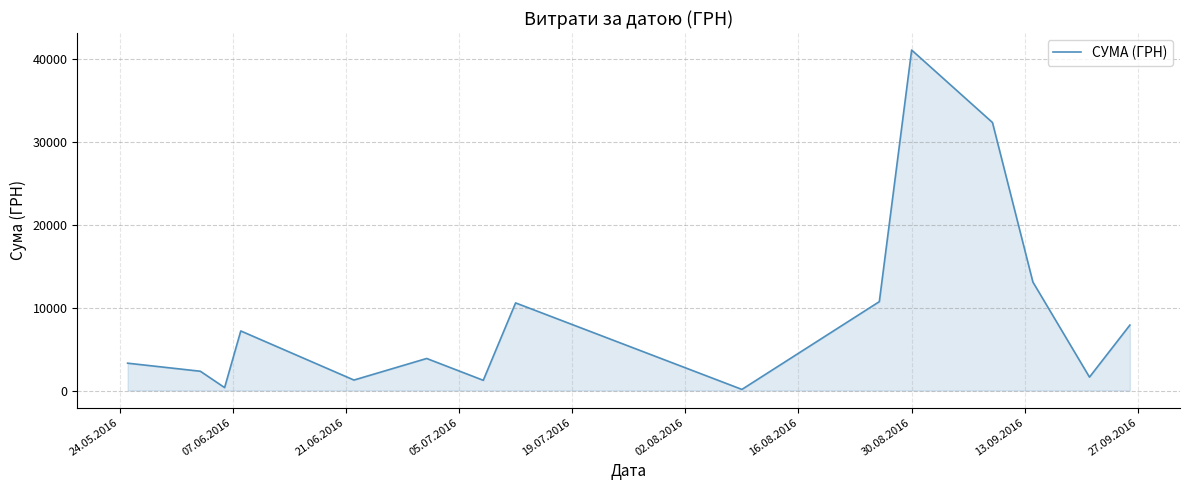

What is the difference between the maximum and minimum values?

40986.0